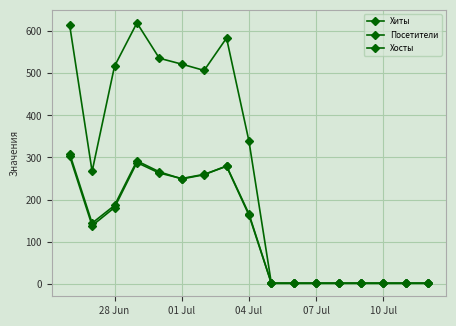

True or false: Хиты and Посетители intersect in this chart.

False